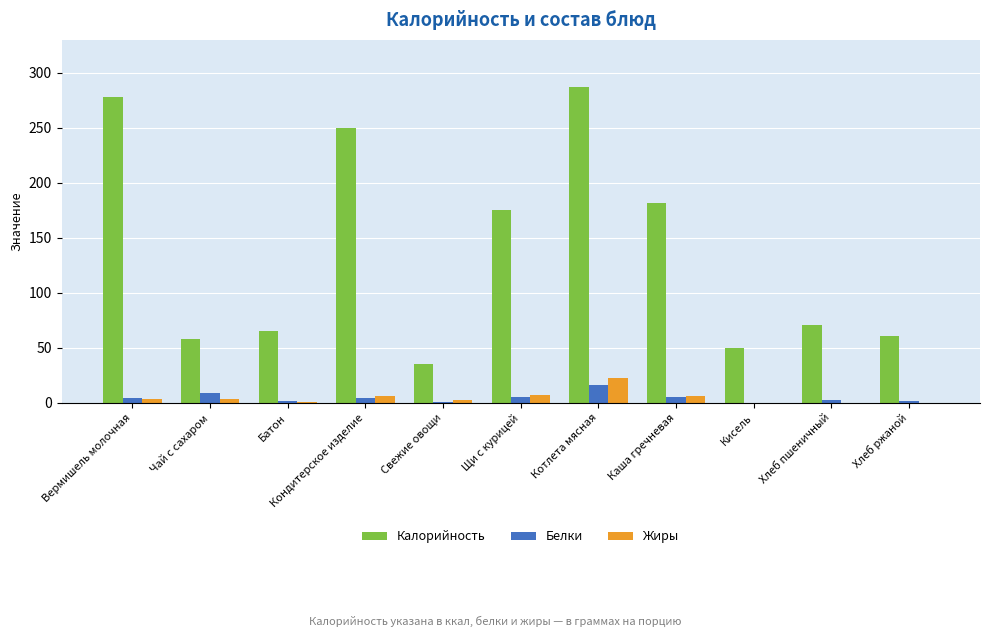

At which category is the sum across all series the highest?

Котлета мясная